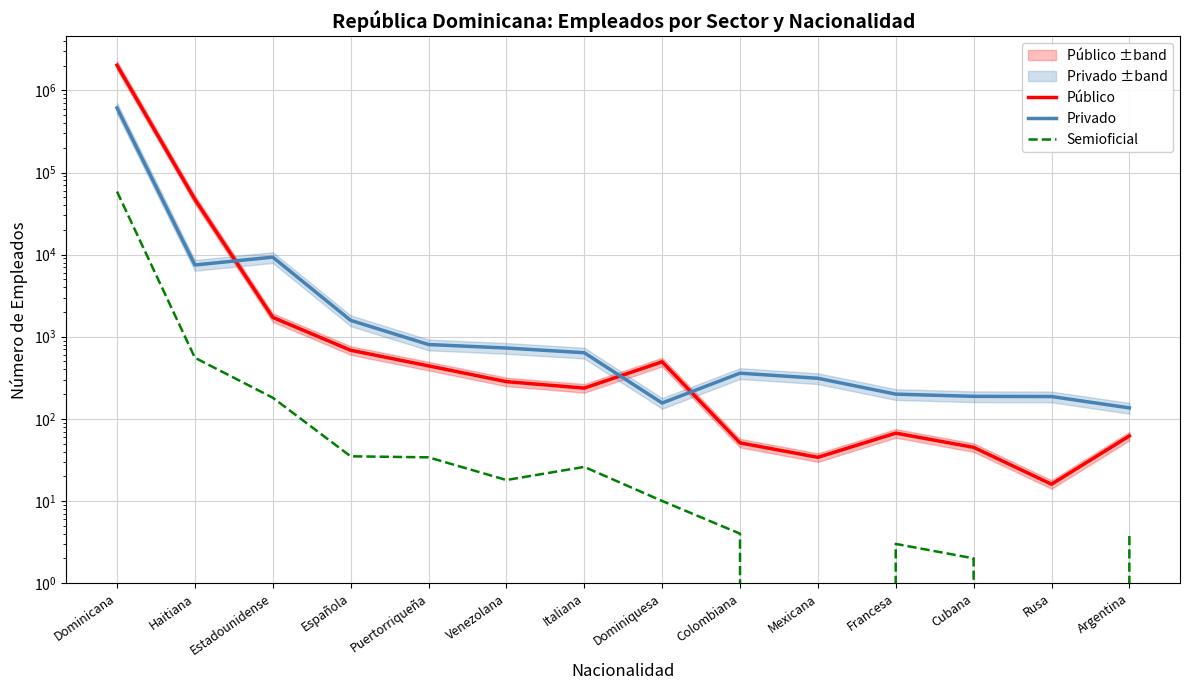

At which label does Privado first exceed 639?

Dominicana